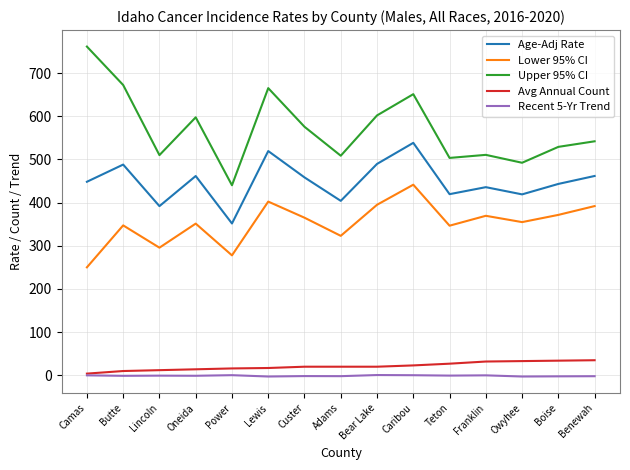

In Lower 95% CI, how many points are lower than both neighbors (excluding endpoints)?

5